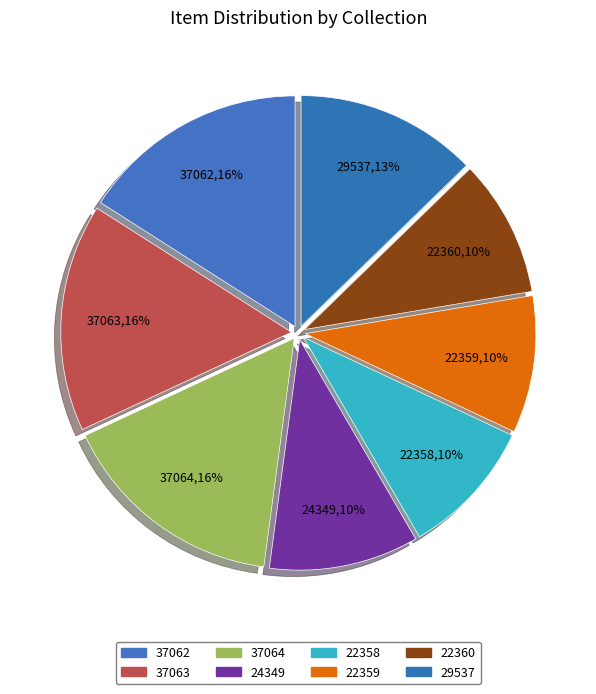

How many segments does this pie chart have?

8